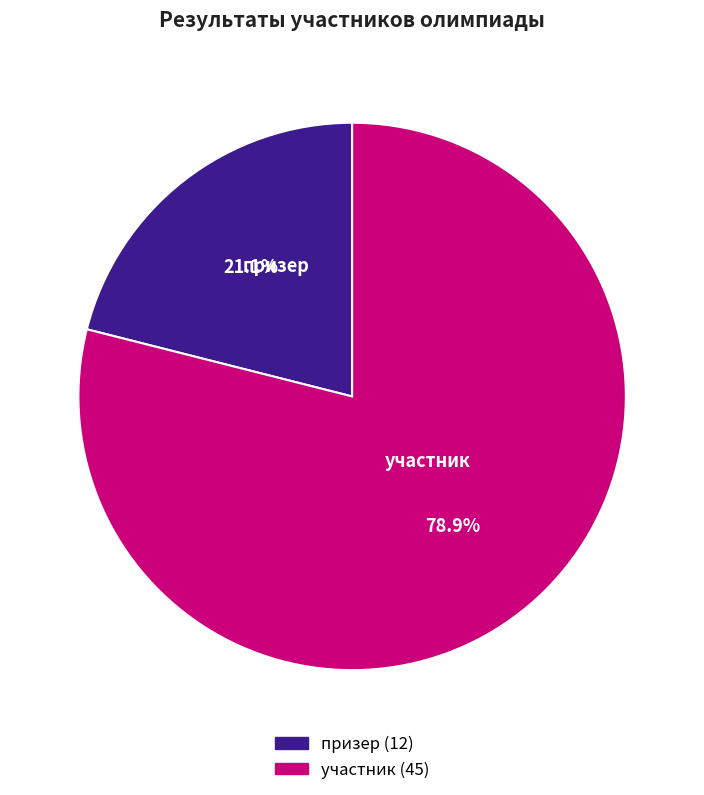

Is there a majority slice in this chart?

Yes